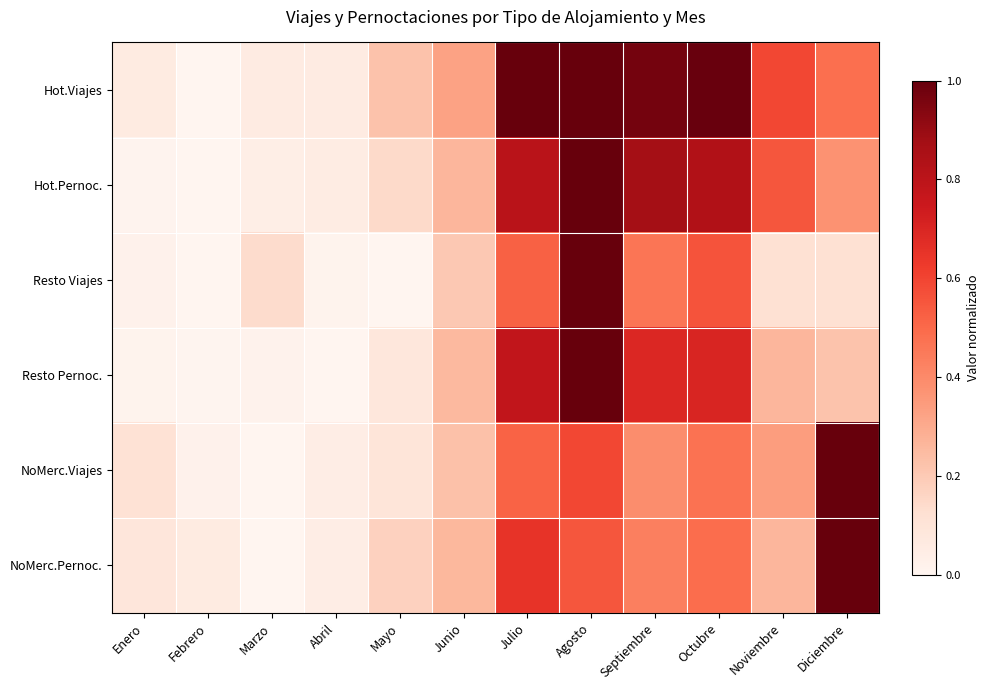

What is the maximum value shown in the chart?

1.0